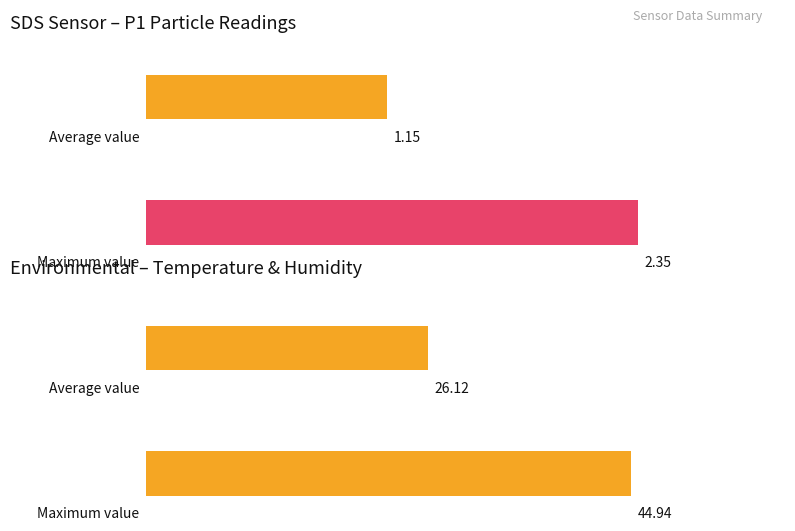

Is the value of Maximum utilization at Humidity greater than the value of Average utilization at Humidity?

Yes